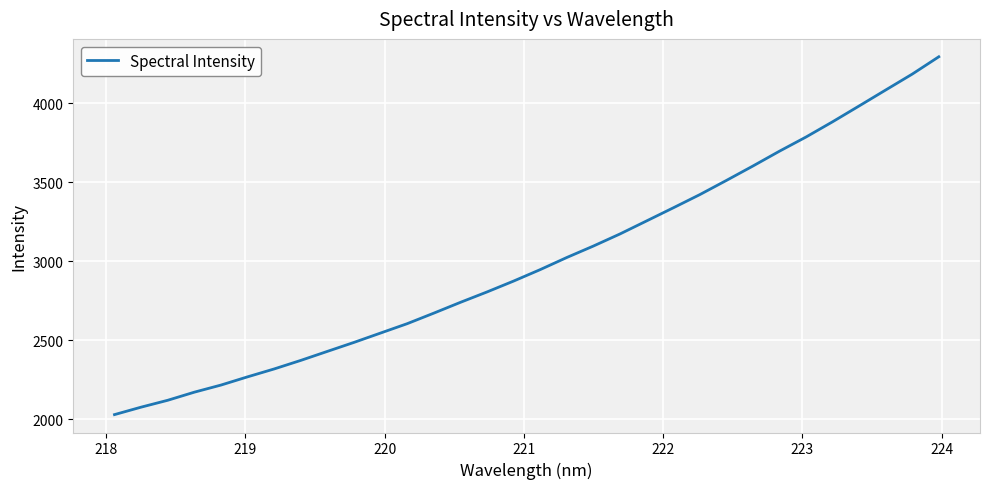

What is the maximum value shown in the chart?

4292.8